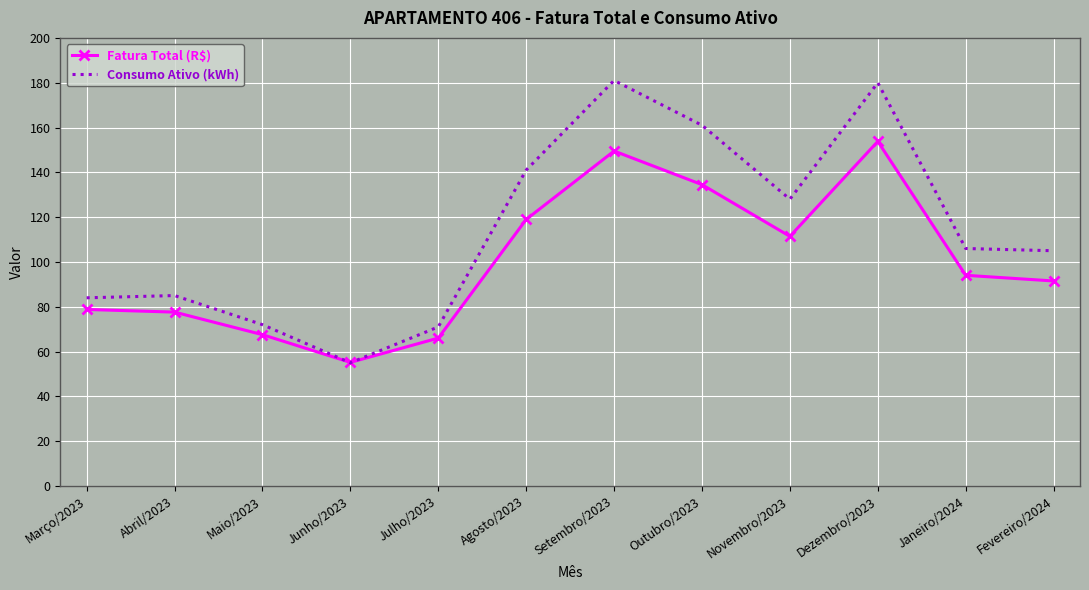

At which category does Consumo Ativo (kWh) reach its first local valley?

Junho/2023